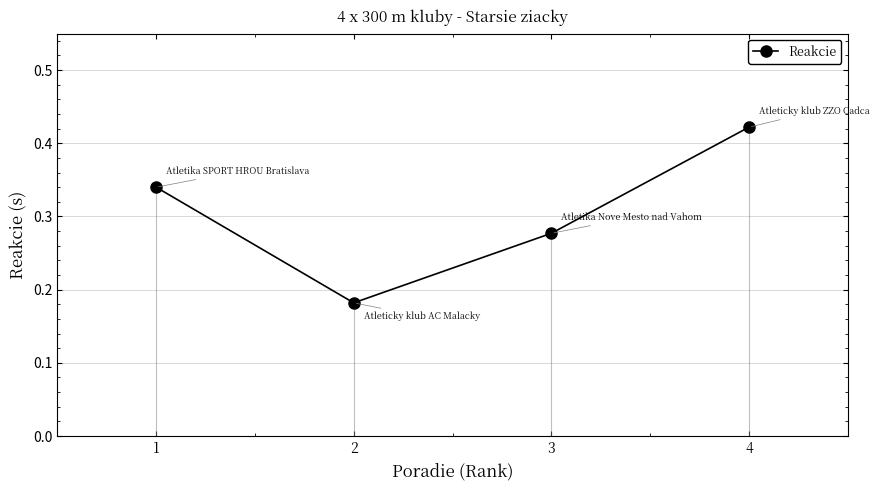

Is it true that the value at 4 is 0.6?

False